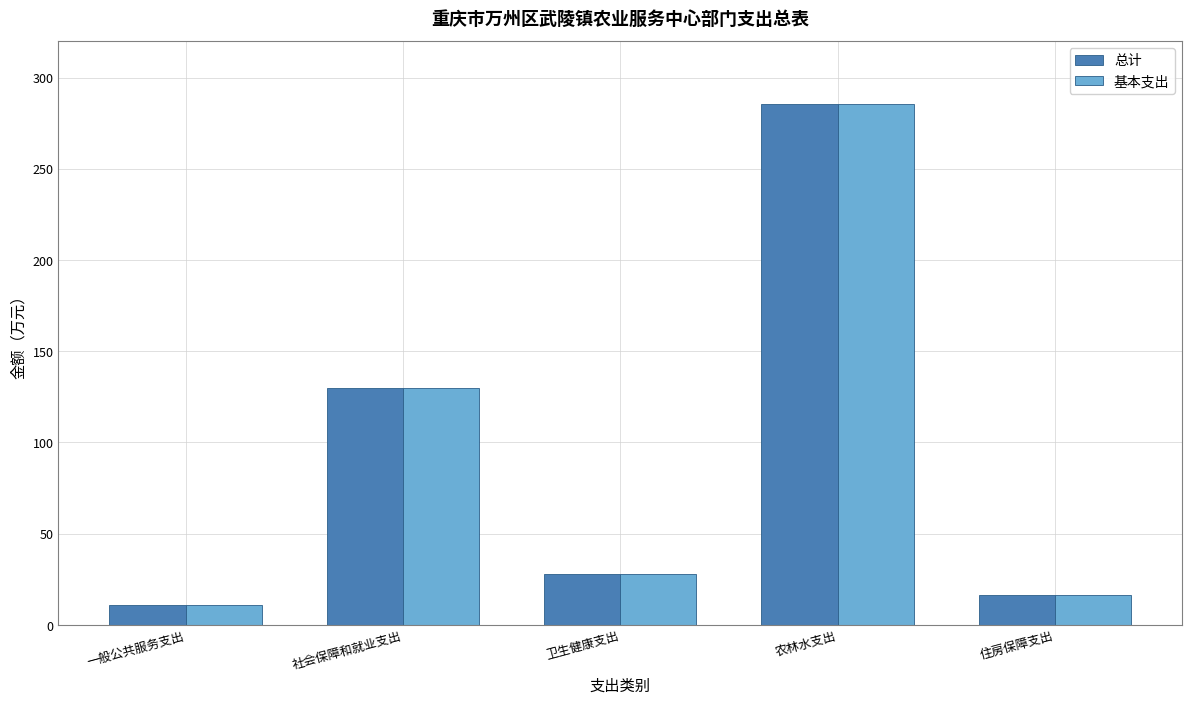

Are the bars horizontal?

No